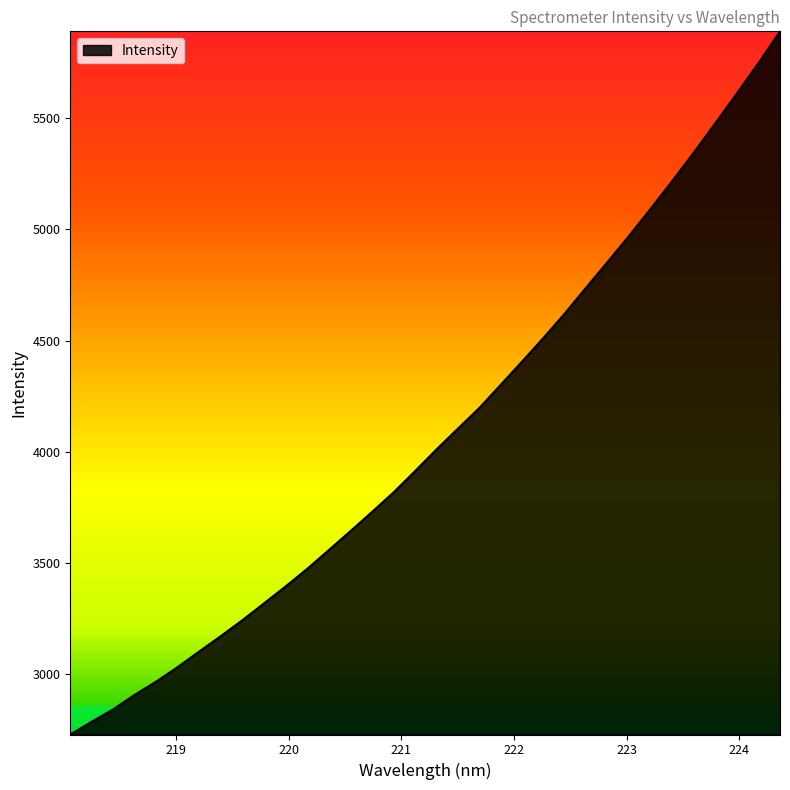

What is the minimum value shown in the chart?

2730.1